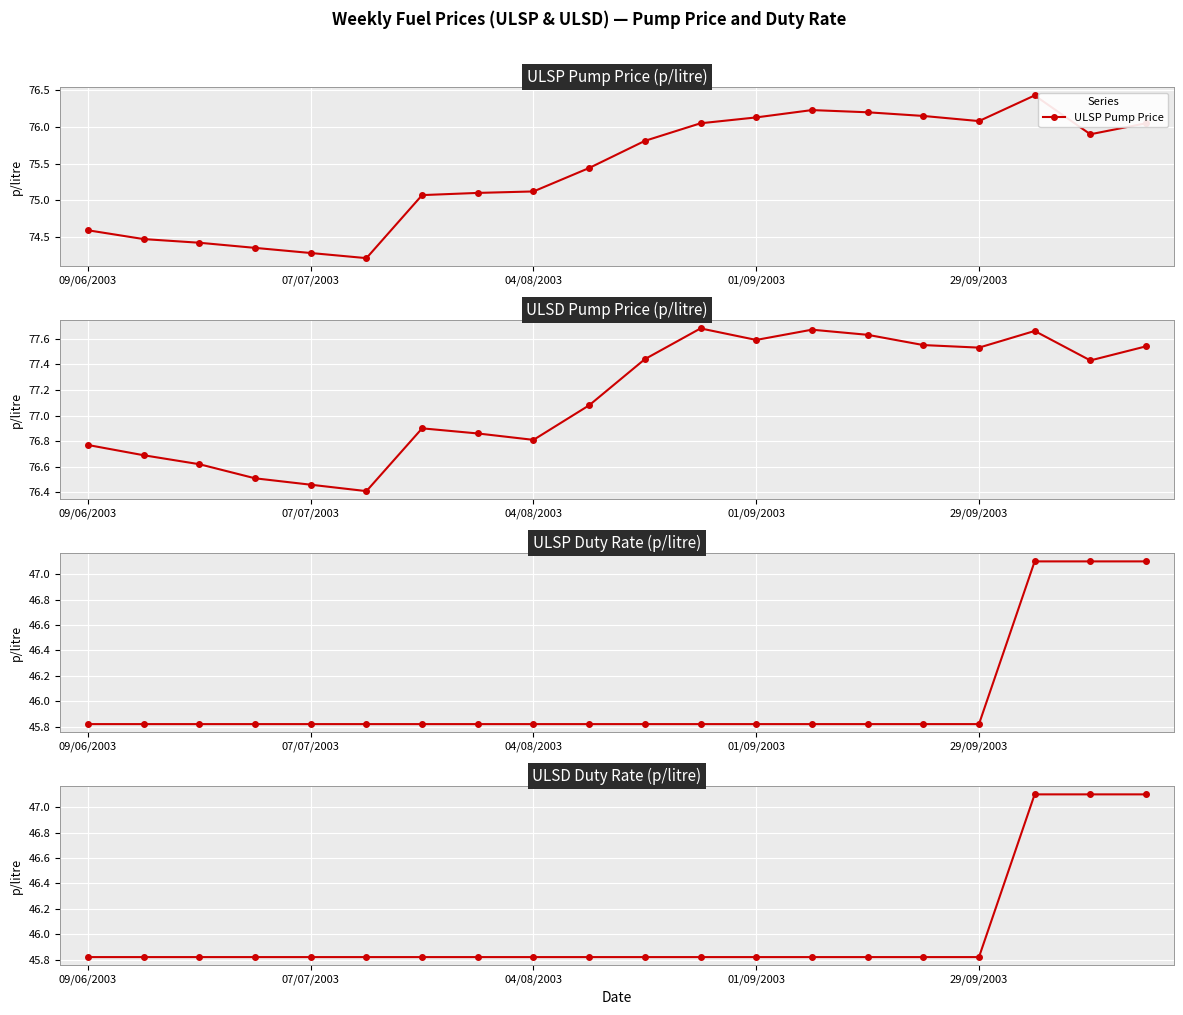

What position from the right is 9?

11